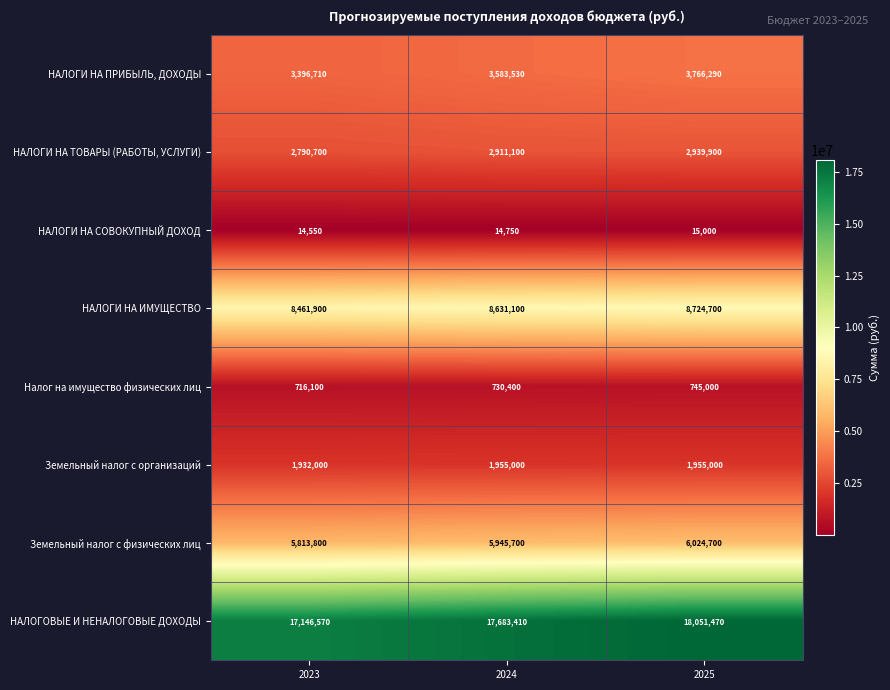

At how many categories does at least one series exceed 4156982?

3